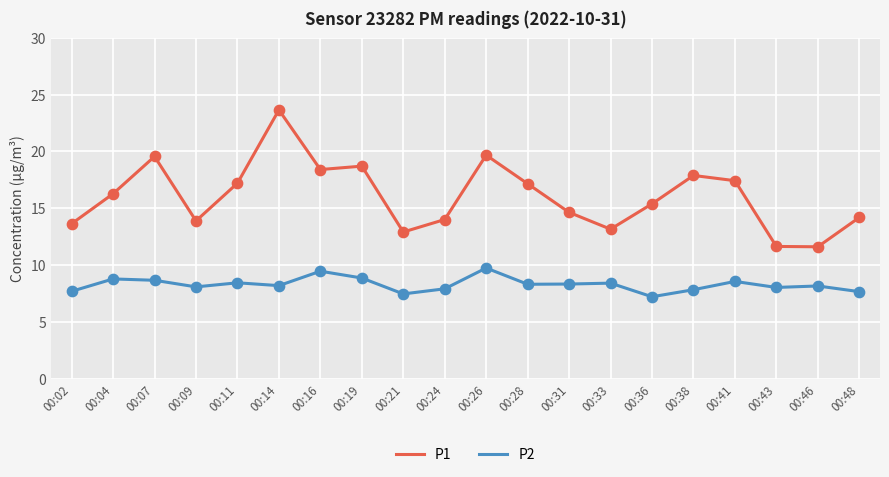

What are all the series names shown in the legend?

P1, P2